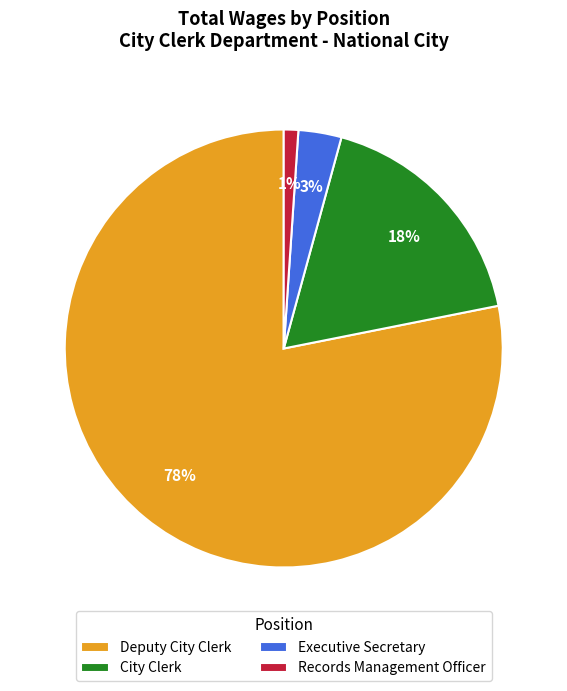

Rank the categories by value from lowest to highest.

Records Management Officer, Executive Secretary, City Clerk, Deputy City Clerk